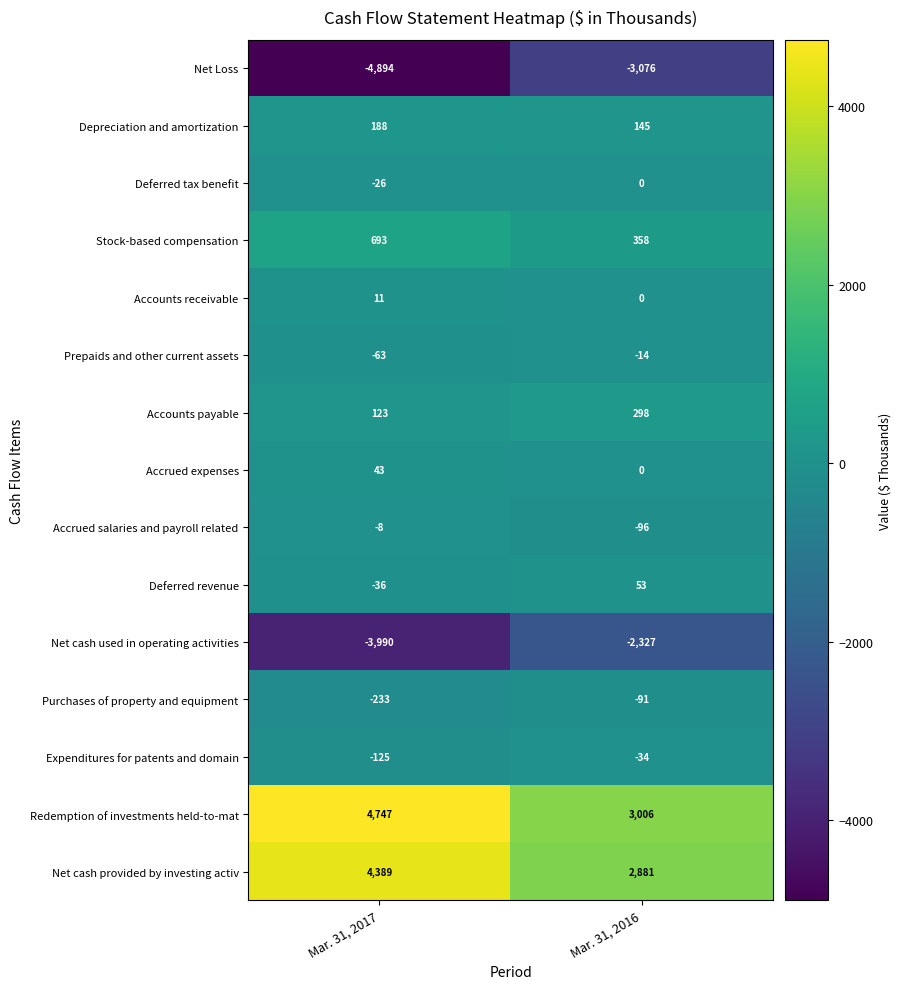

Reading left to right, extract all data points from this chart.

Net Loss: Mar. 31, 2017=-4894	Mar. 31, 2016=-3076
Depreciation and amortization: Mar. 31, 2017=188	Mar. 31, 2016=145
Deferred tax benefit: Mar. 31, 2017=-26	Mar. 31, 2016=0
Stock-based compensation: Mar. 31, 2017=693	Mar. 31, 2016=358
Accounts receivable: Mar. 31, 2017=11	Mar. 31, 2016=0
Prepaids and other current assets: Mar. 31, 2017=-63	Mar. 31, 2016=-14
Accounts payable: Mar. 31, 2017=123	Mar. 31, 2016=298
Accrued expenses: Mar. 31, 2017=43	Mar. 31, 2016=0
Accrued salaries and payroll related: Mar. 31, 2017=-8	Mar. 31, 2016=-96
Deferred revenue: Mar. 31, 2017=-36	Mar. 31, 2016=53
Net cash used in operating activities: Mar. 31, 2017=-3990	Mar. 31, 2016=-2327
Purchases of property and equipment: Mar. 31, 2017=-233	Mar. 31, 2016=-91
Expenditures for patents and domain: Mar. 31, 2017=-125	Mar. 31, 2016=-34
Redemption of investments held-to-mat: Mar. 31, 2017=4747	Mar. 31, 2016=3006
Net cash provided by investing activ: Mar. 31, 2017=4389	Mar. 31, 2016=2881